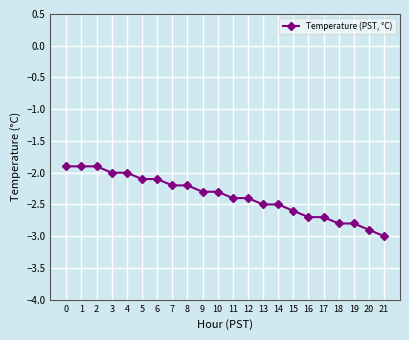

Is it true that the value at 9 is -3.7?

False